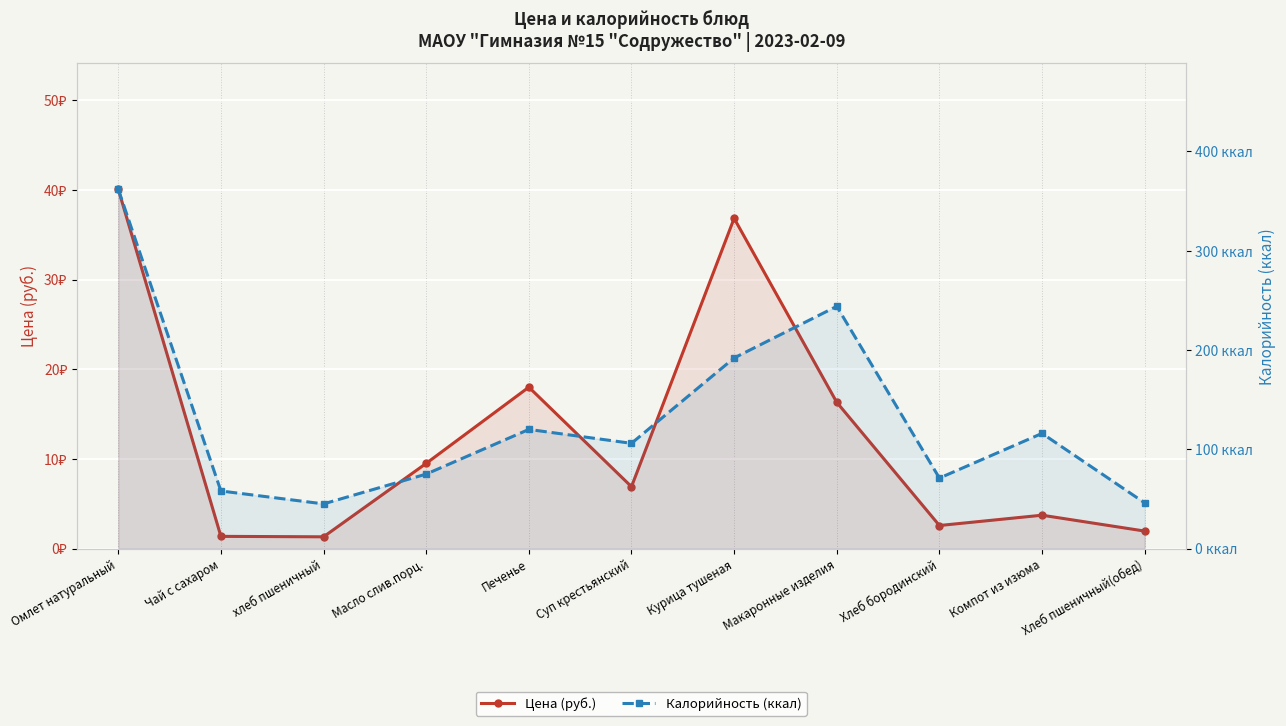

What is the difference between the maximum and second lowest values in the Цена (руб.) series?

38.7